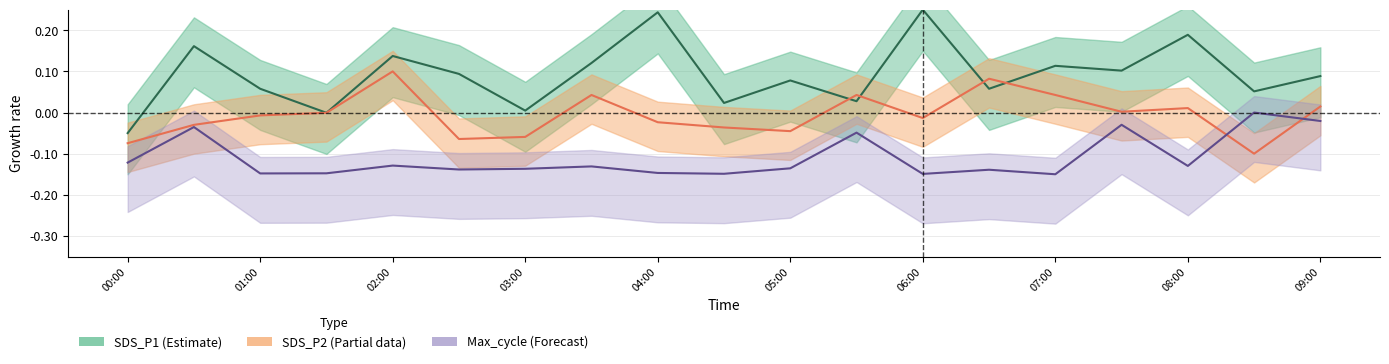

How many interior local valleys does the SDS_P2 series have?

5